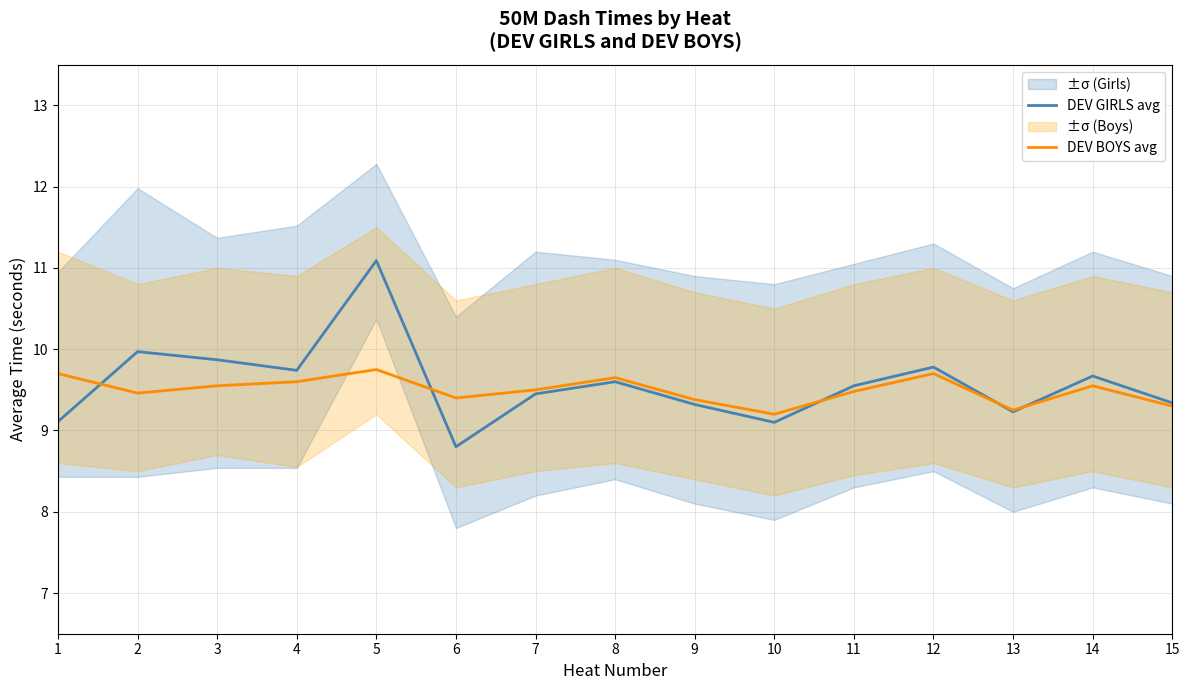

How many times do DEV GIRLS avg and DEV BOYS avg cross each other?

5